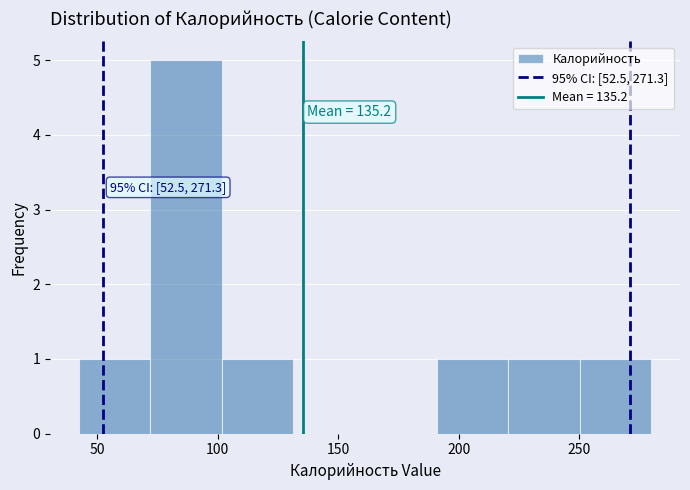

Over which range of the x-axis is the bar tallest?

70 to 100